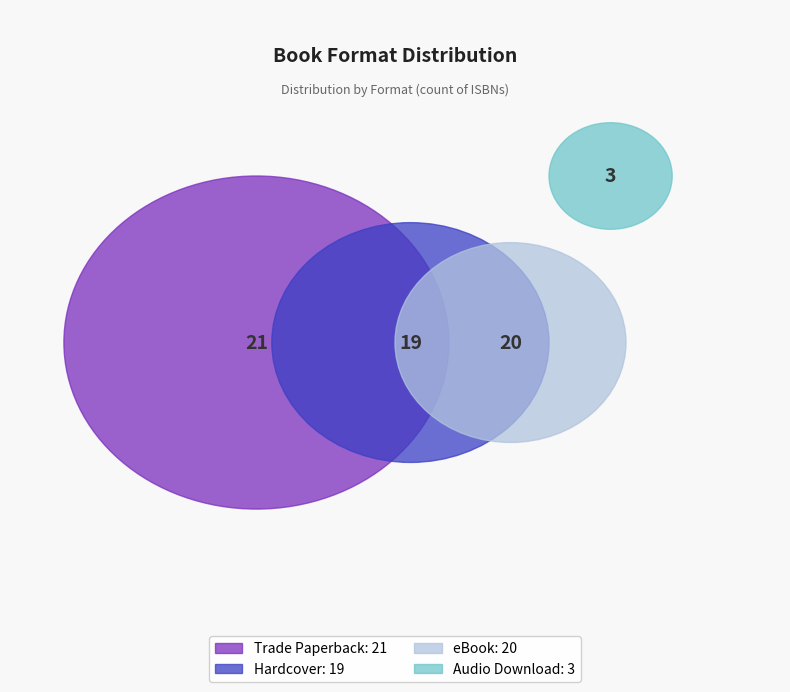

Does Audio Download account for over 50% of the chart?

No